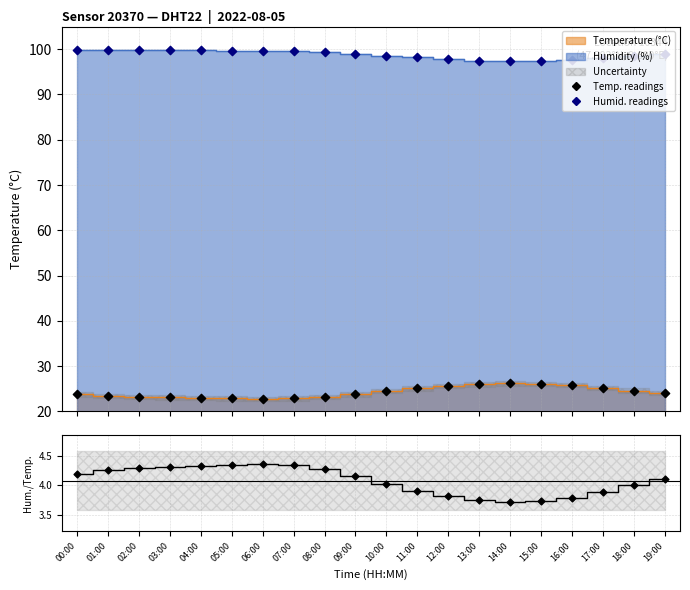

Which series contains the highest Y value?

humidity data pts